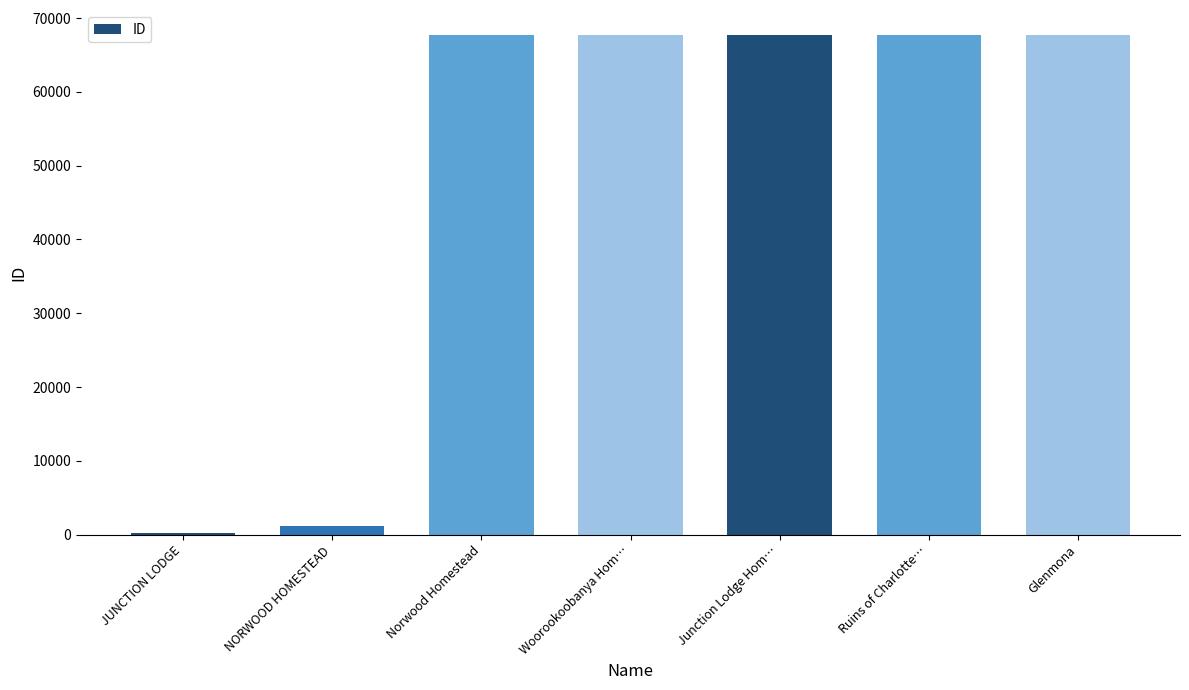

Is it true that the value at Ruins of Charlotte… is 92403?

False